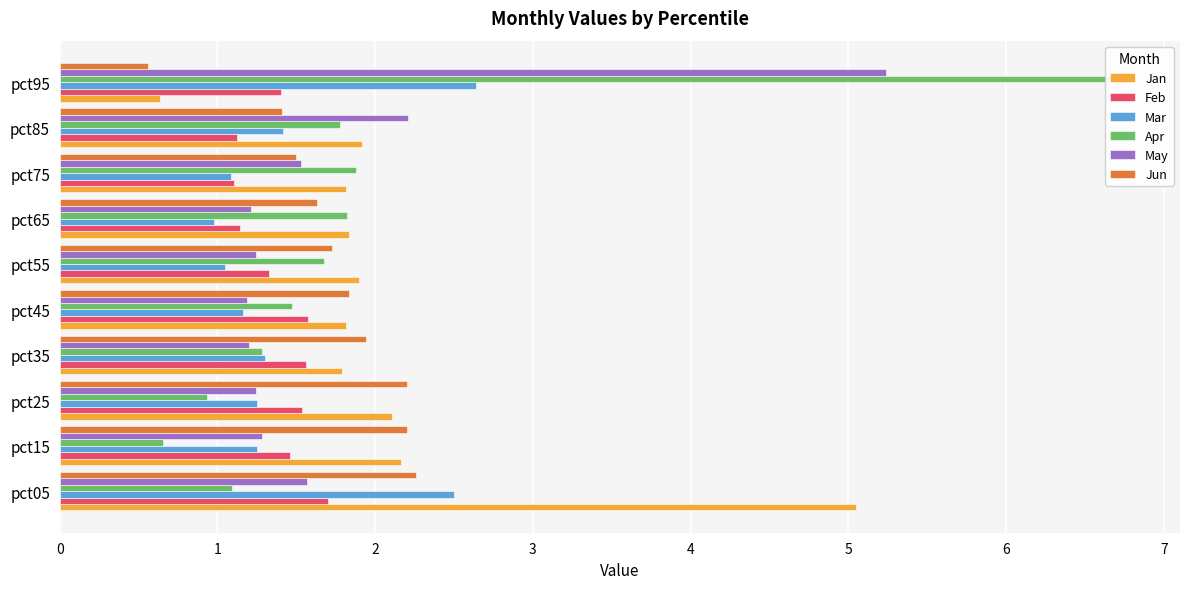

Reading left to right, extract all data points from this chart.

Jan: 5.1	2.2	2.1	1.8	1.8	1.9	1.8	1.8	1.9	0.6
Feb: 1.7	1.5	1.5	1.6	1.6	1.3	1.1	1.1	1.1	1.4
Mar: 2.5	1.3	1.3	1.3	1.2	1.0	1.0	1.1	1.4	2.6
Apr: 1.1	0.7	0.9	1.3	1.5	1.7	1.8	1.9	1.8	6.8
May: 1.6	1.3	1.2	1.2	1.2	1.2	1.2	1.5	2.2	5.2
Jun: 2.3	2.2	2.2	1.9	1.8	1.7	1.6	1.5	1.4	0.6